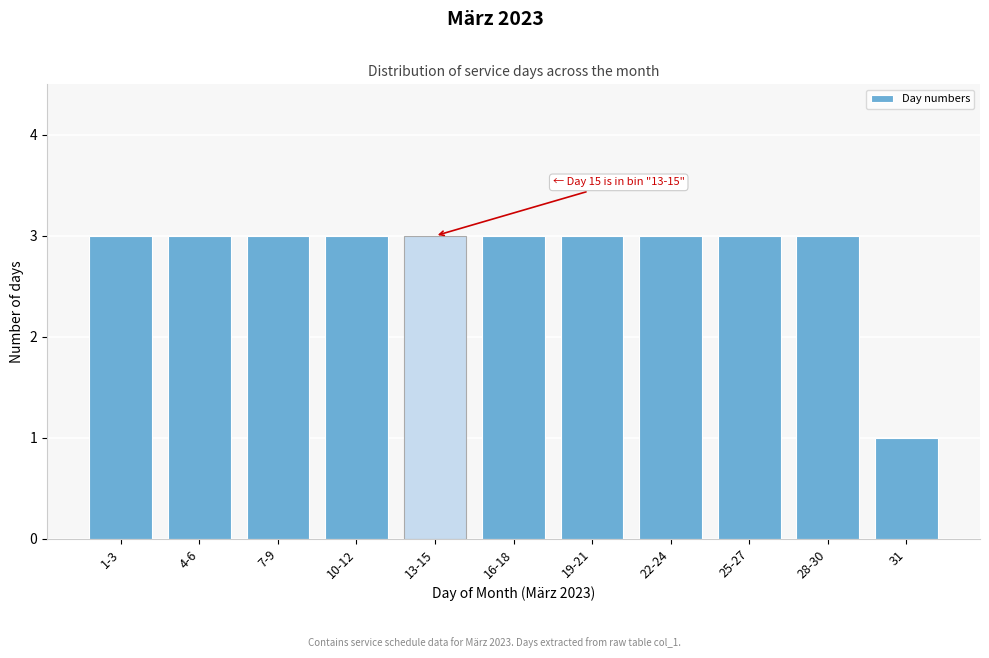

Reading left to right, extract all data points from this chart.

3	3	3	3	3	3	3	3	3	3	1